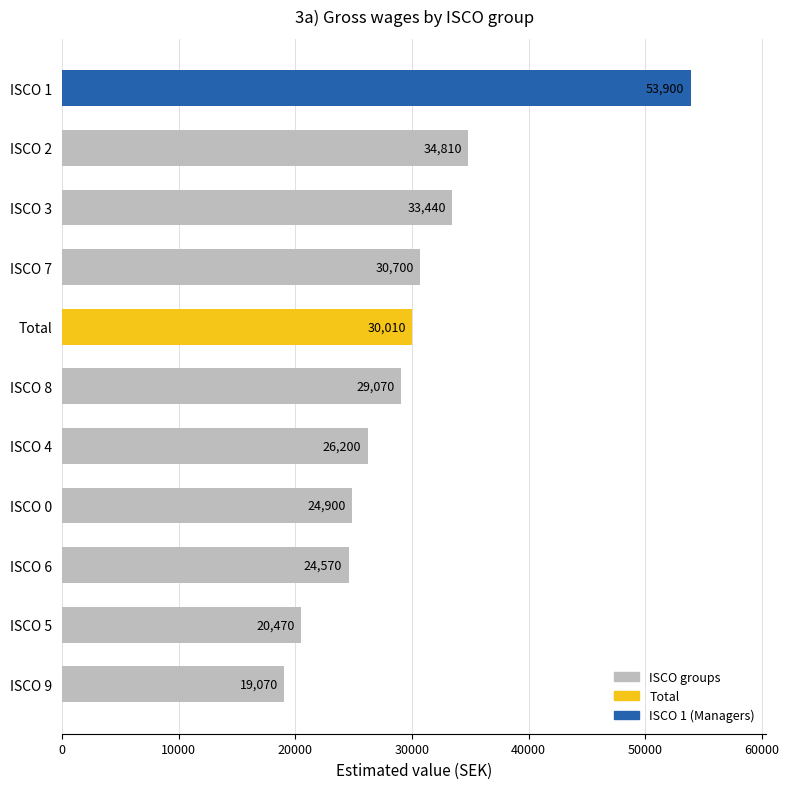

List the labels in order of value, smallest first.

ISCO 9, ISCO 5, ISCO 6, ISCO 0, ISCO 4, ISCO 8, Total, ISCO 7, ISCO 3, ISCO 2, ISCO 1